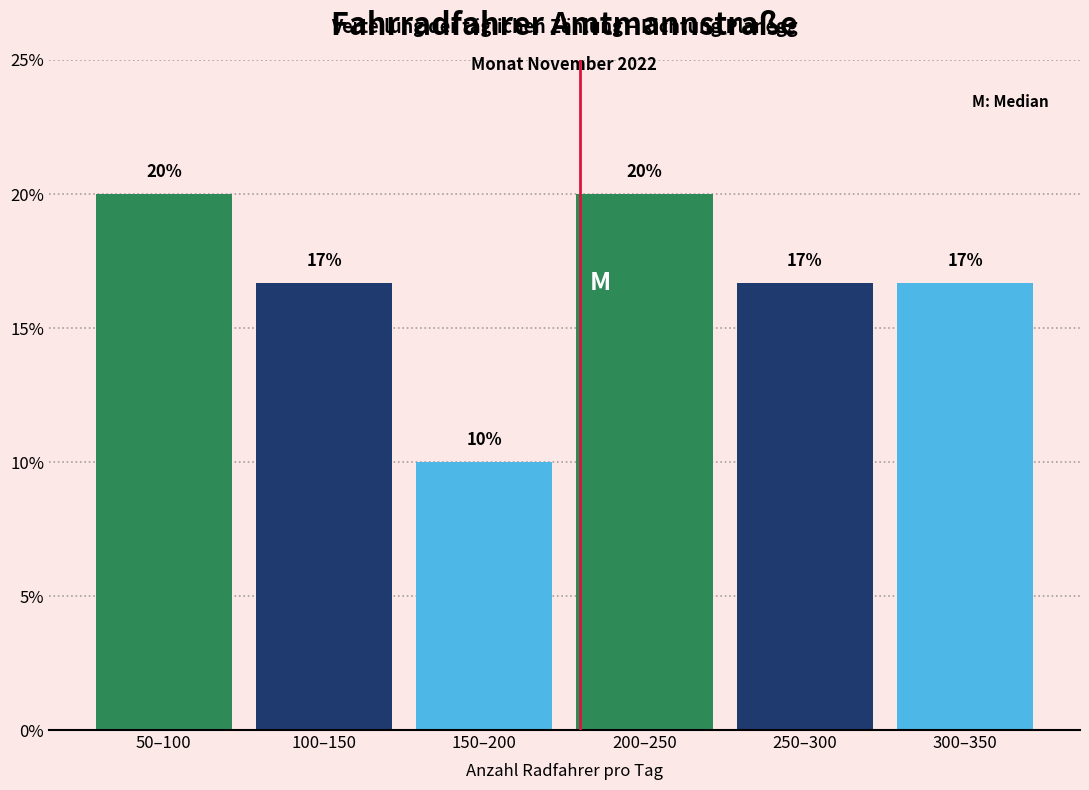

What position from the left is 50–100?

1